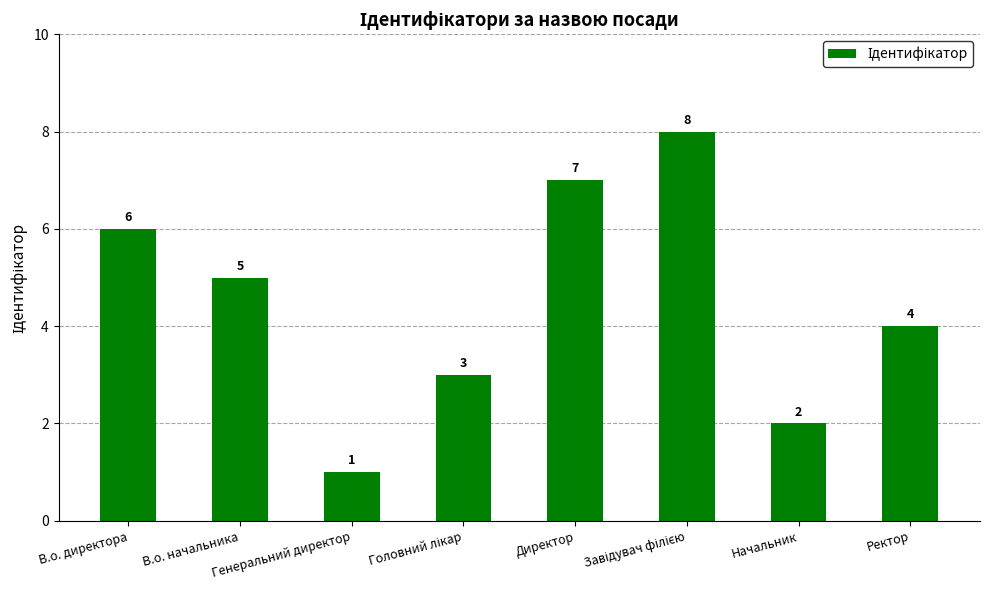

How many categories are shown in the chart?

8